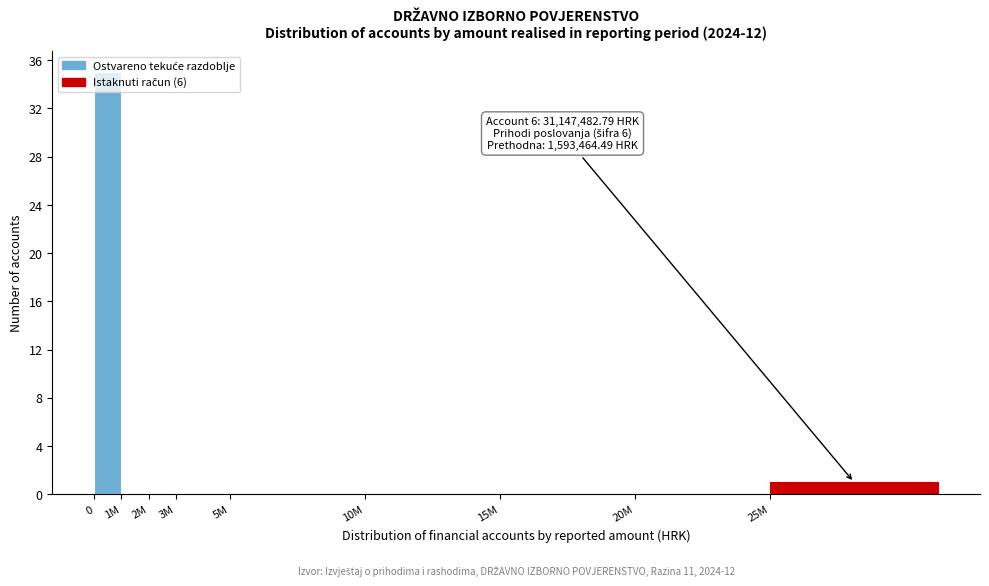

What is the sum of all values?

36